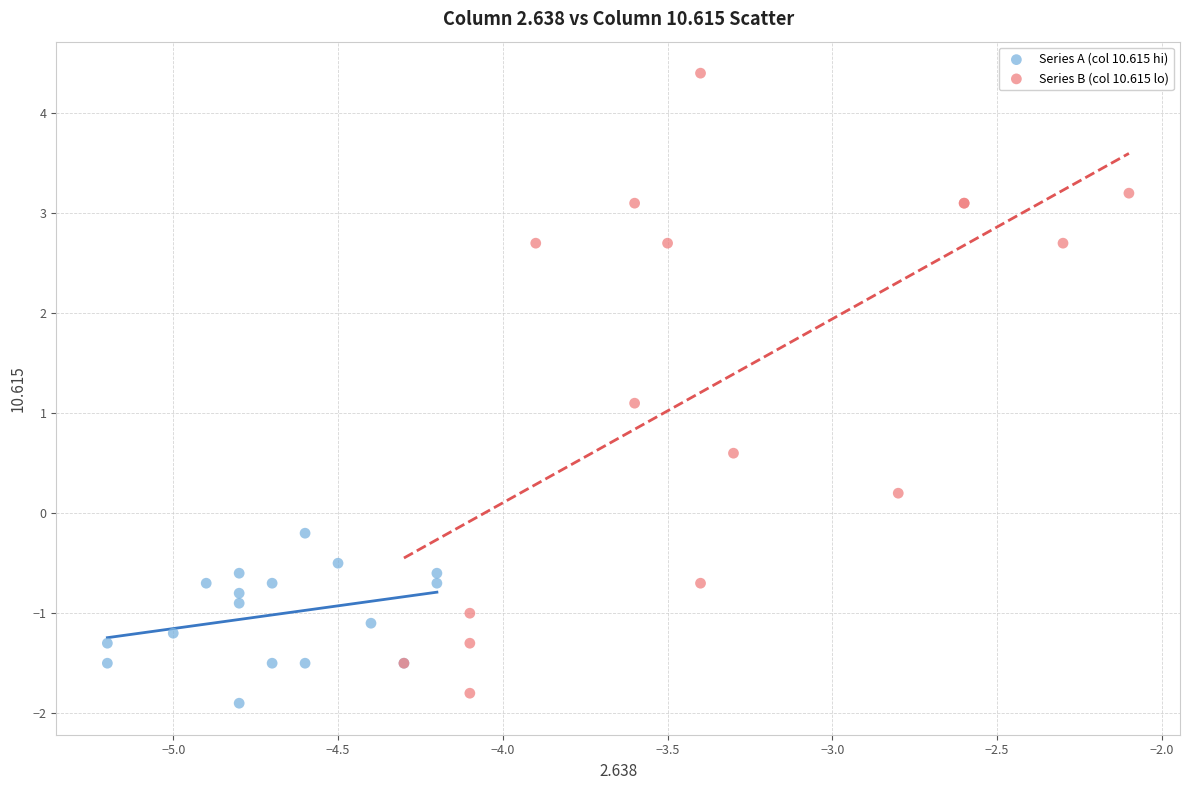

Which series contains the highest Y value?

Series B (col 10.615 lo)